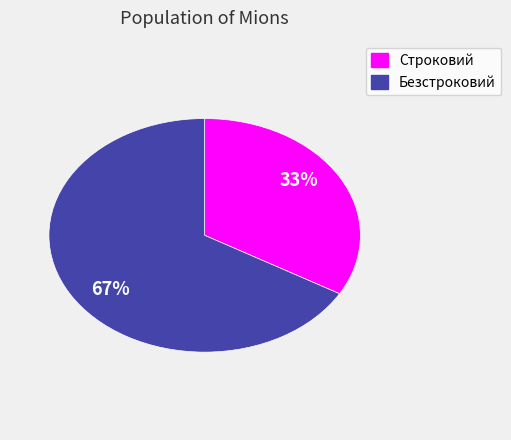

To the nearest percent, what is the combined percentage of Безстроковий and Строковий?

100%